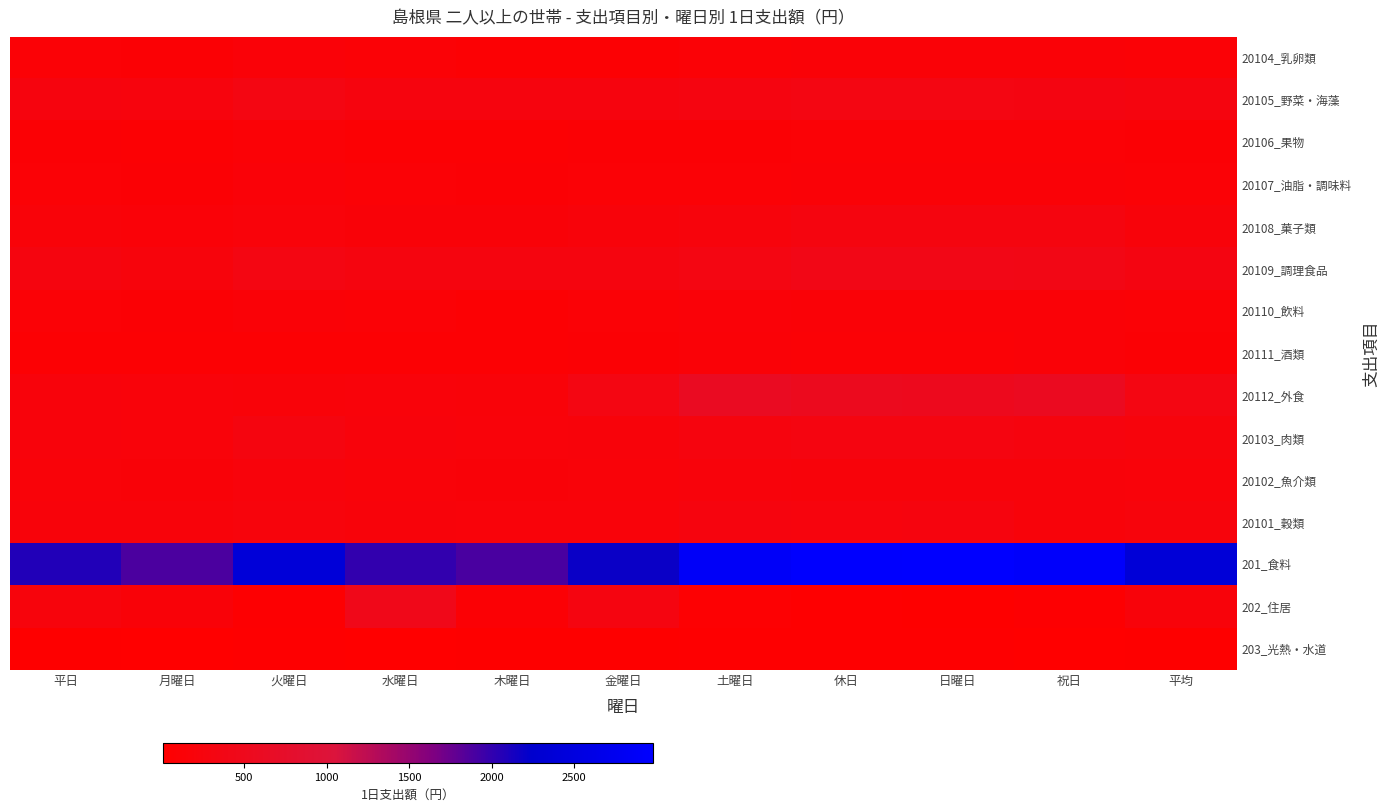

Which label corresponds to the largest value in the chart?

日曜日